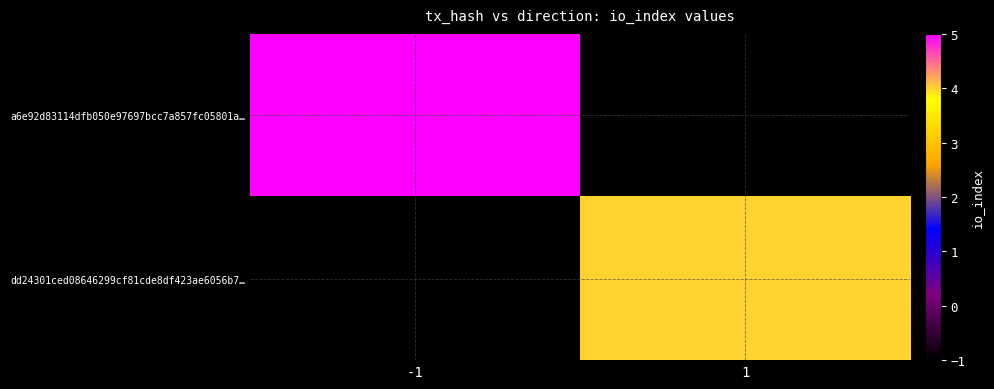

Is the value of dd24301ced08646299cf81cde8df423ae6056b7… at -1 greater than the value of a6e92d83114dfb050e97697bcc7a857fc05801a… at 1?

No